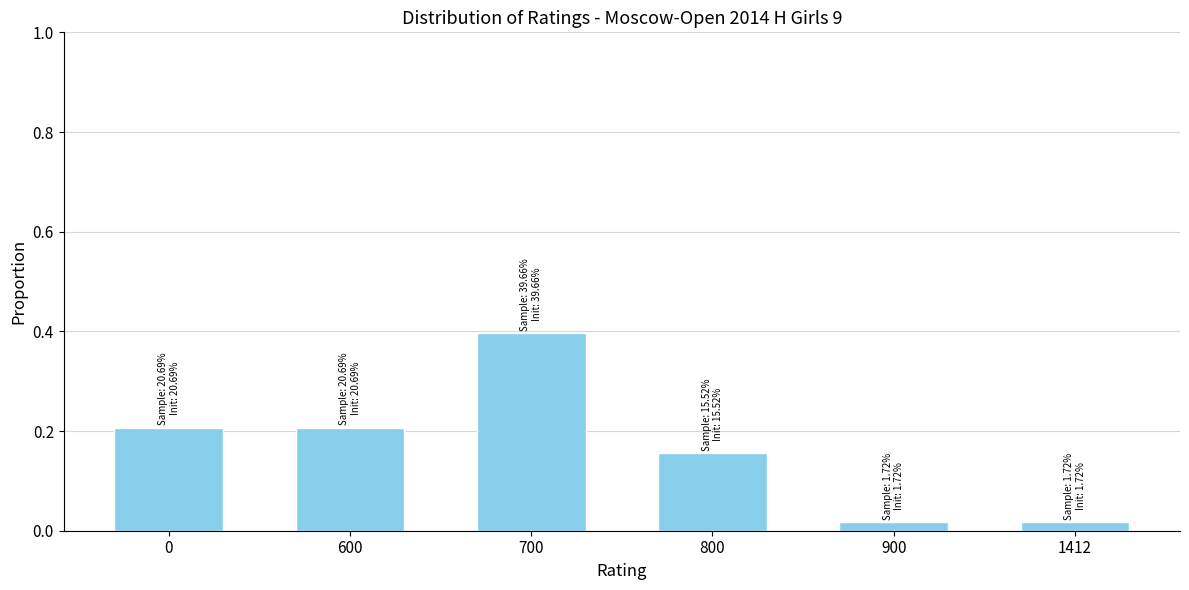

What is the value of the 3rd bar from the left?

0.4